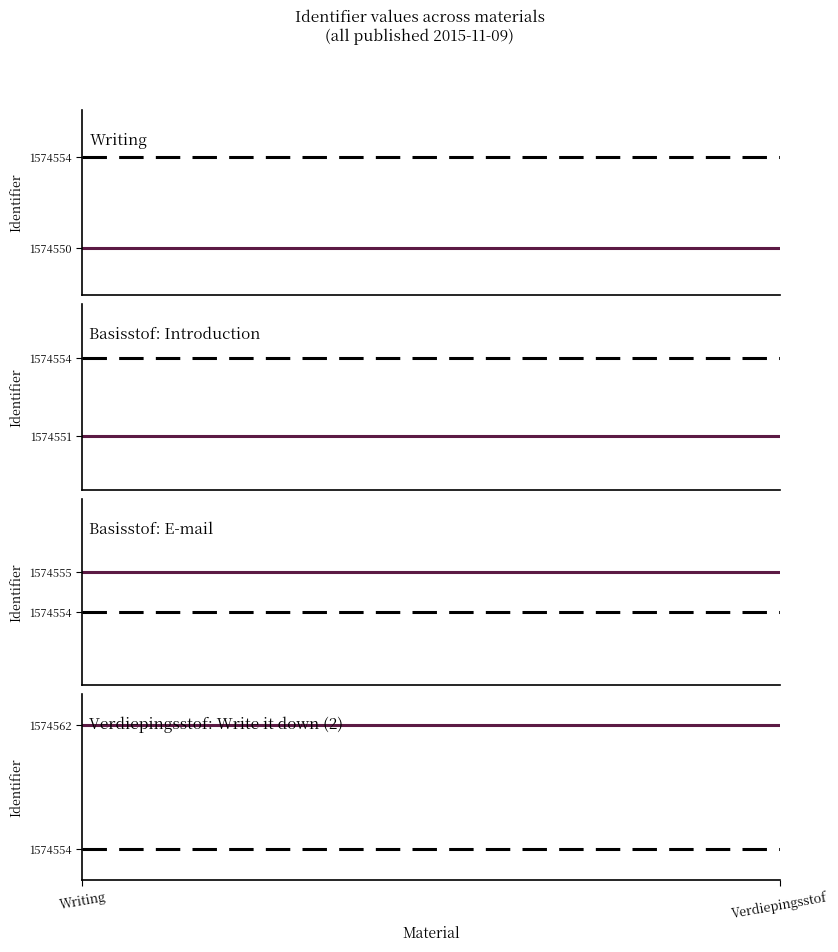

What are all the series names shown in the legend?

Writing, mean, Basisstof: Introduction, Basisstof: E-mail, Verdiepingsstof: Write it down (2)